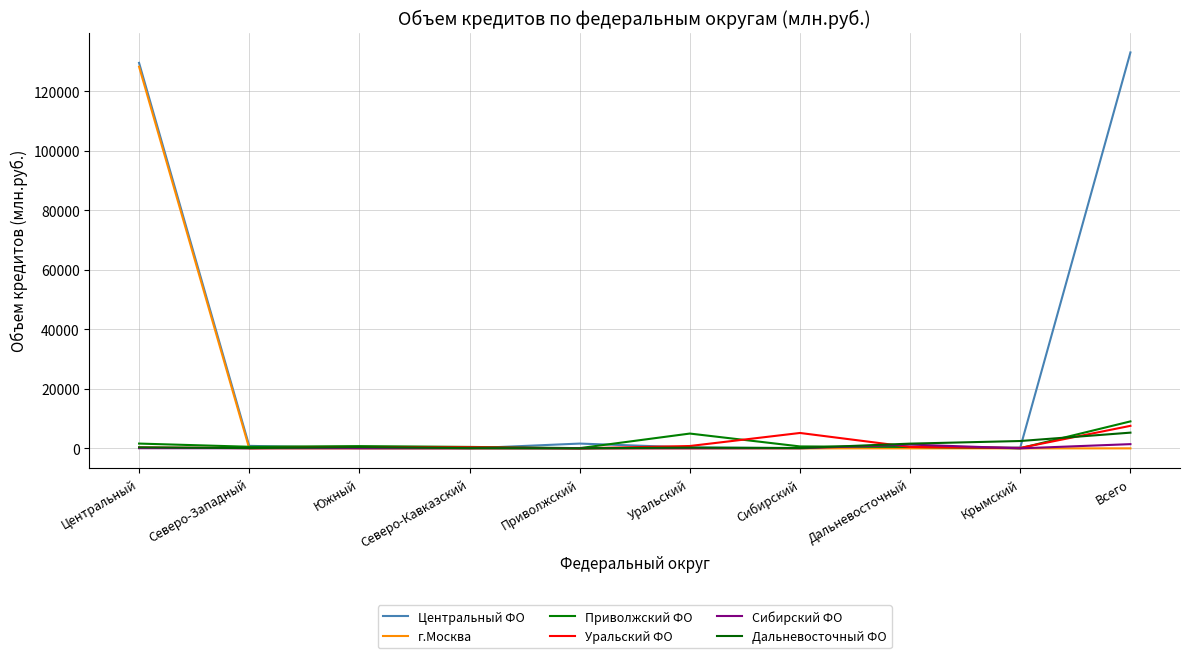

Reading left to right, extract all data points from this chart.

Центральный ФО: 129589	841	61	25	1606	298	50	347	283	133100
г.Москва: 128307	0	0	0	0	0	0	0	0	0
Приволжский ФО: 1606	537	759	484	75	4975	649	472	42	9064
Уральский ФО: 298	66	337	345	9	790	5173	470	149	7571
Сибирский ФО: 50	27	16	6	2	9	27	1272	2	1417
Дальневосточный ФО: 347	92	426	69	17	245	121	1589	2468	5283